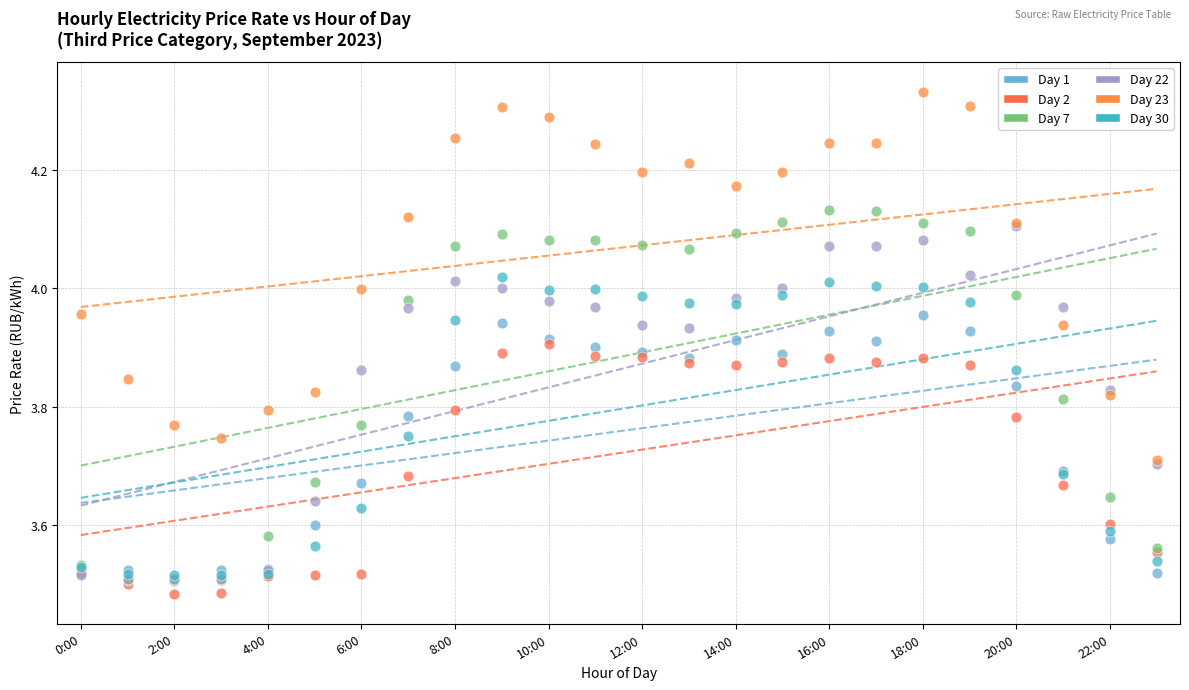

What are all the series names shown in the legend?

Day 1, Day 2, Day 7, Day 22, Day 23, Day 30